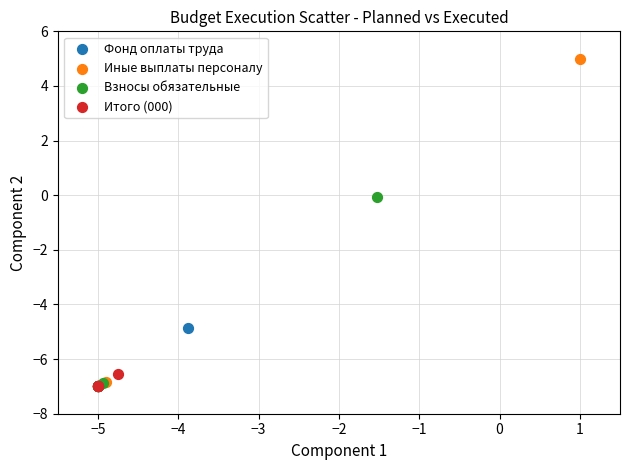

Which series has the largest Y range (max minus min)?

Иные выплаты персоналу